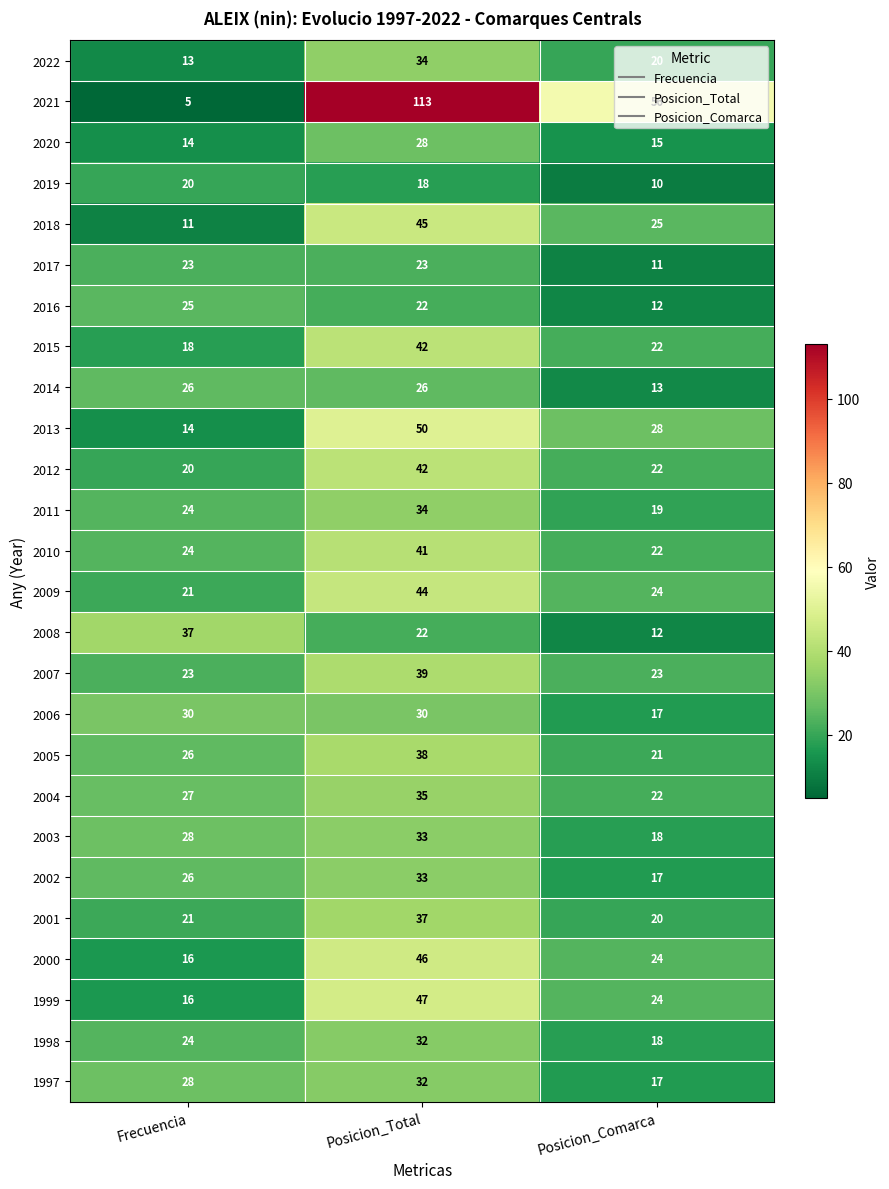

What is the total value across all series at Posicion_Comarca?

532